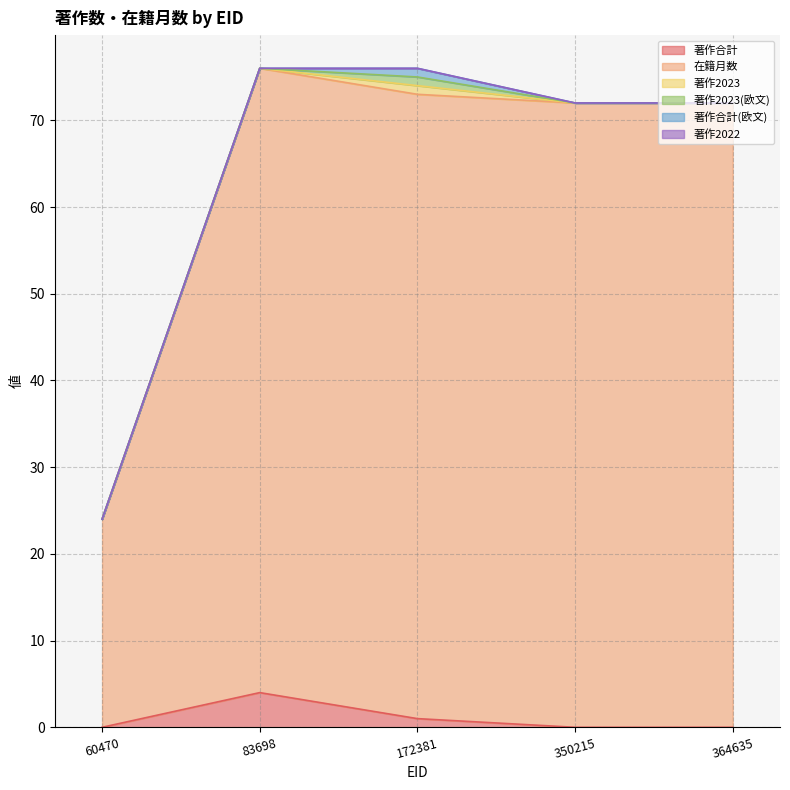

Which category has the highest value across all series?

83698